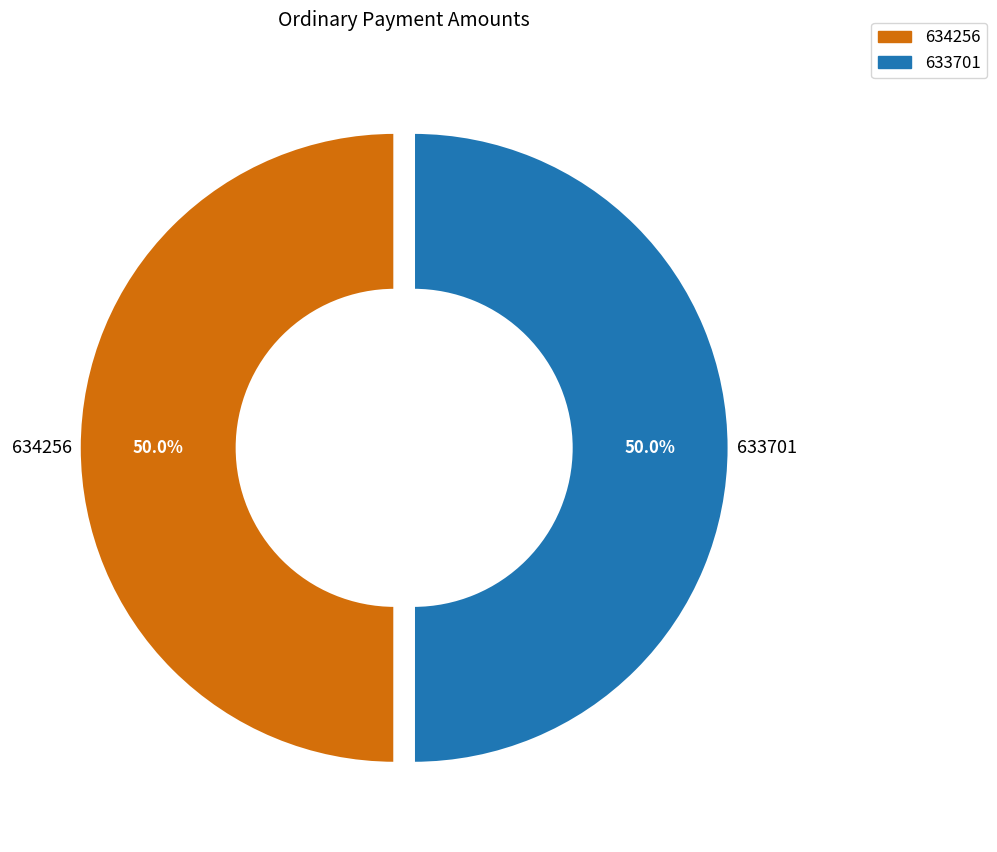

To the nearest percent, what is the combined percentage of 633701 and 634256?

100%